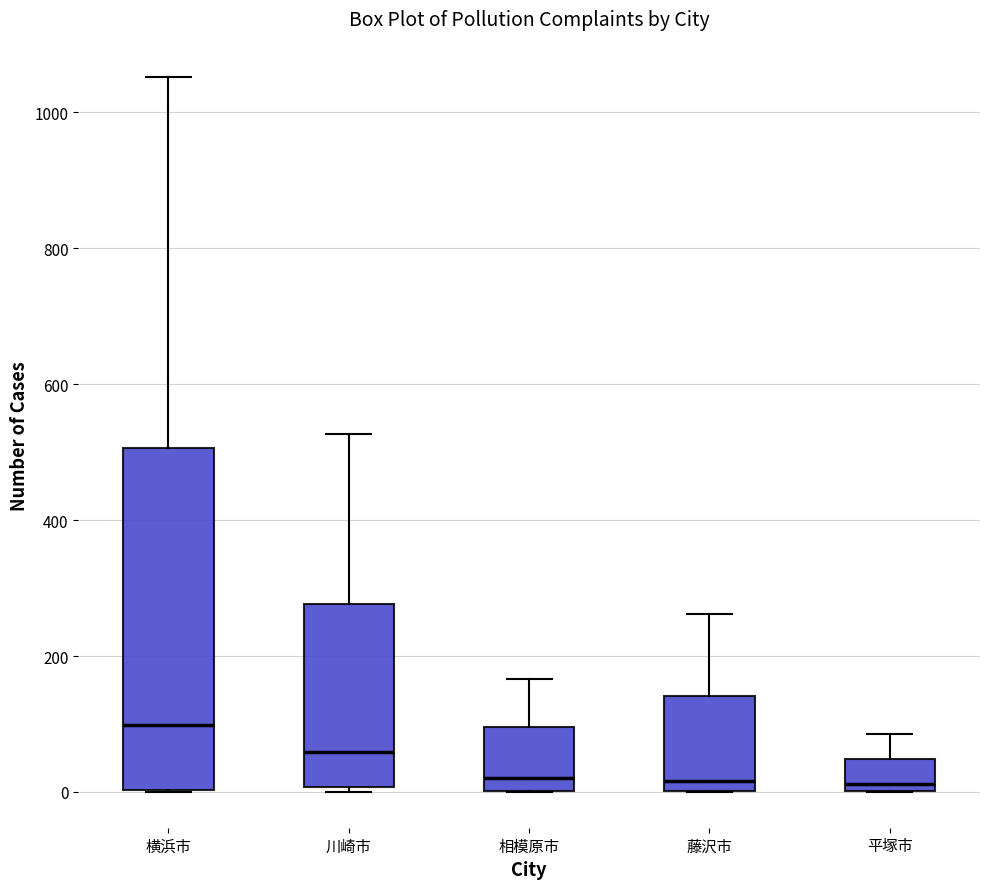

Comparing the boxes themselves (not the whiskers), which one is the tallest?

横浜市